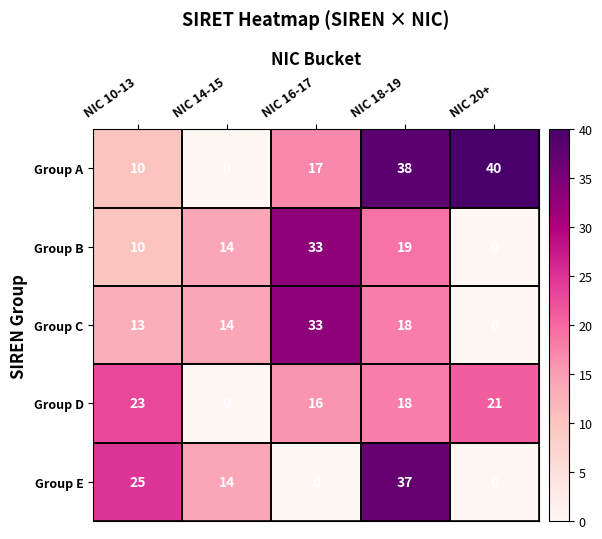

What is the maximum value for Group E?

37